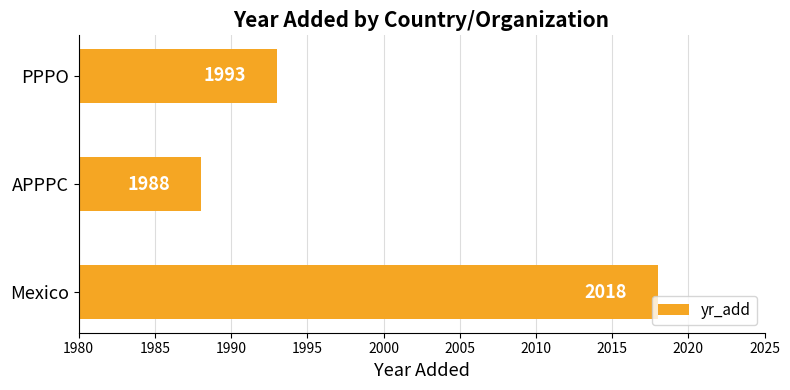

Does the chart contain stacked bars?

No